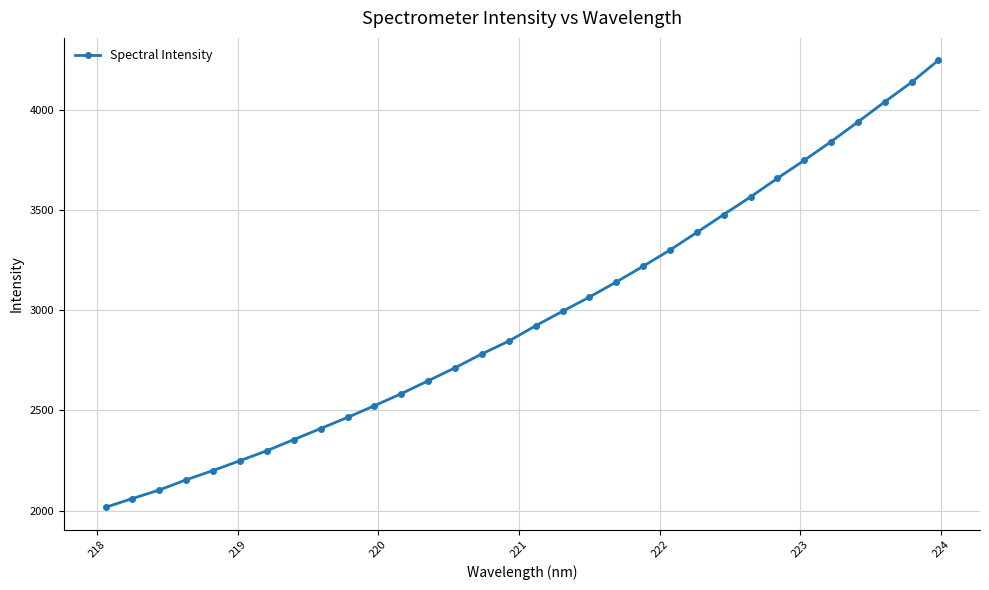

What is the difference between the second highest and minimum values?

2122.1